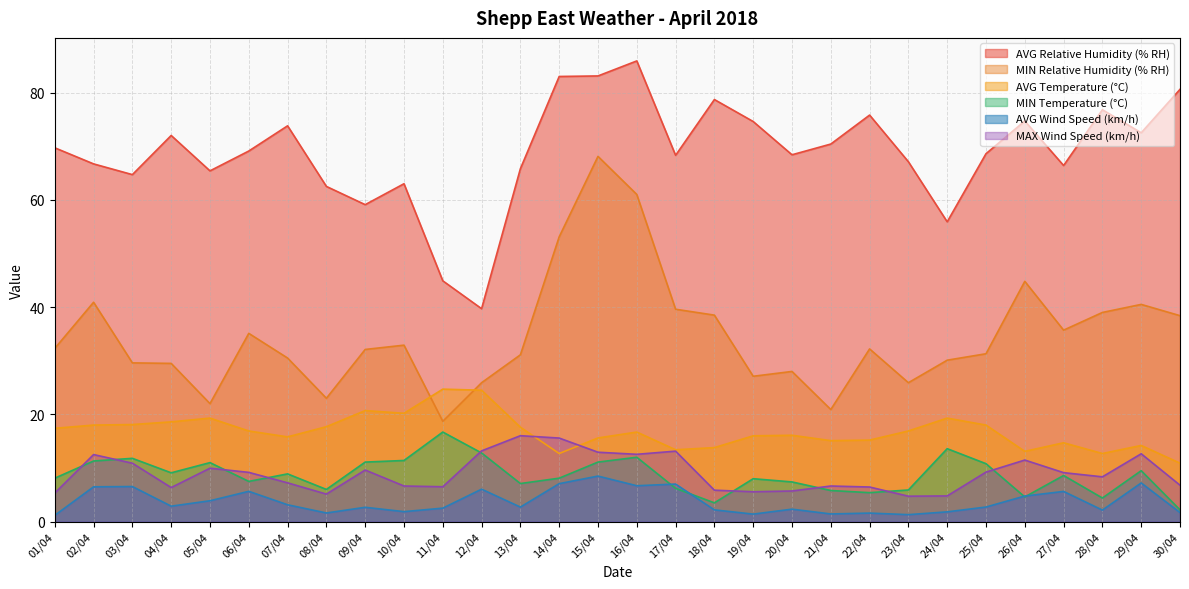

True or false: MIN Relative Humidity (% RH) and MAX Wind Speed (km/h) cross at least once.

False